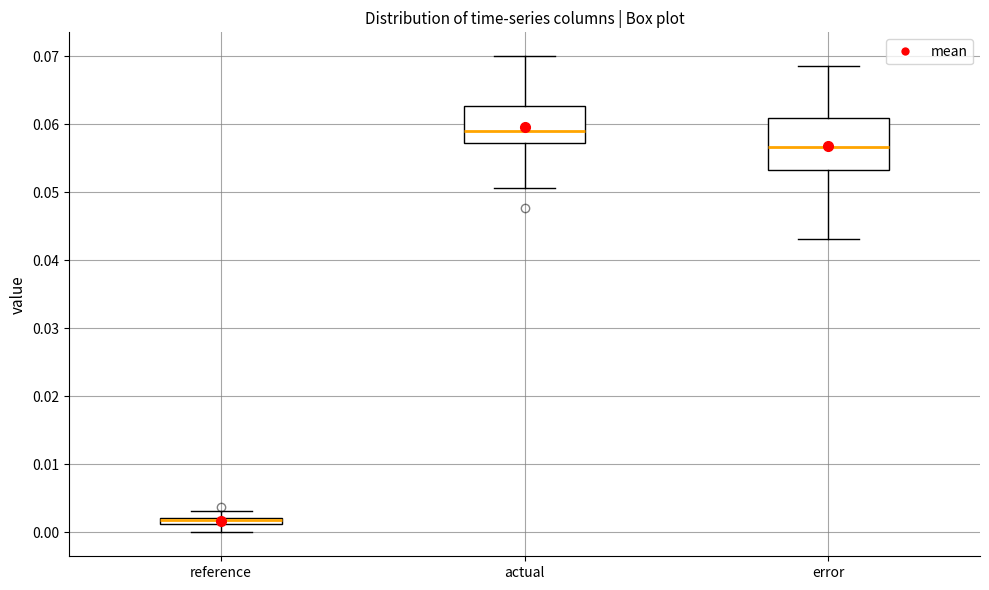

Where does the upper whisker of the box for reference end on the y-axis? The values are not printed on the chart, so give them approximately, as read against the axis.

0.003